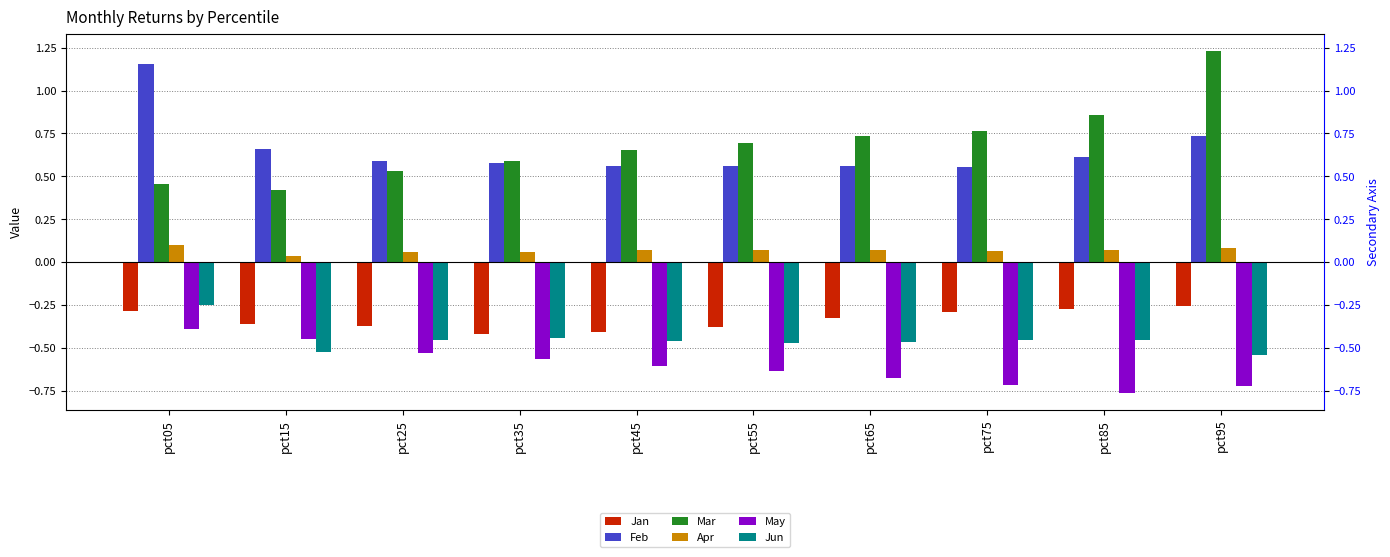

True or false: Jan has a value of -0.4 at pct15.

True